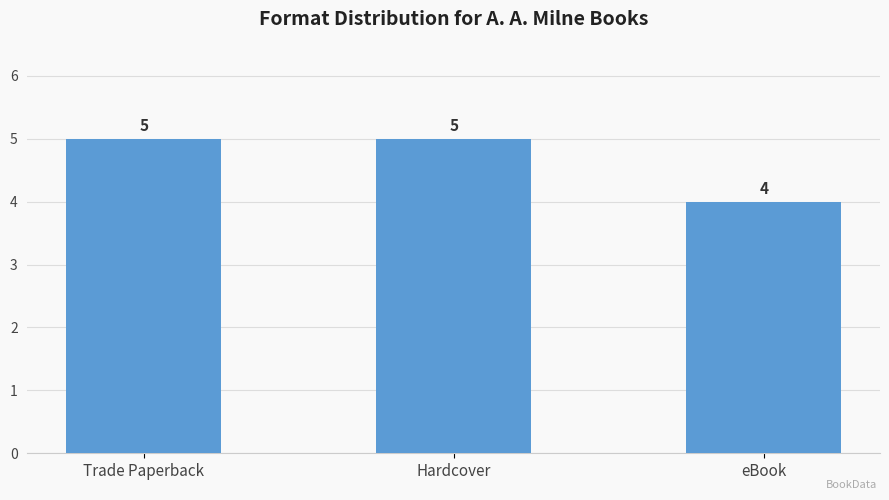

The chart shows a value of 3 at Trade Paperback. True or false?

False